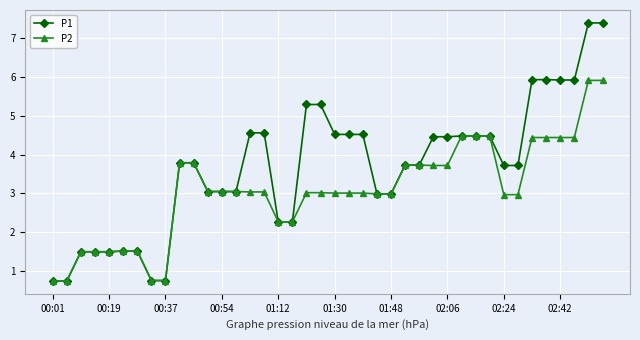

How many lines are shown in the chart?

2